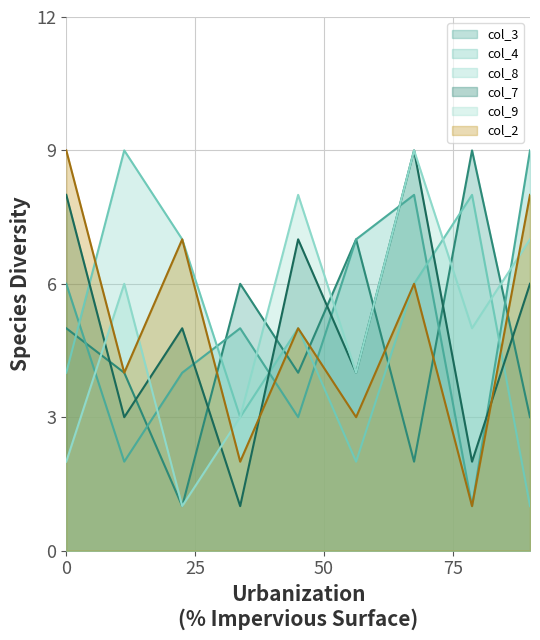

At which category does col_4 reach its first local peak?

4